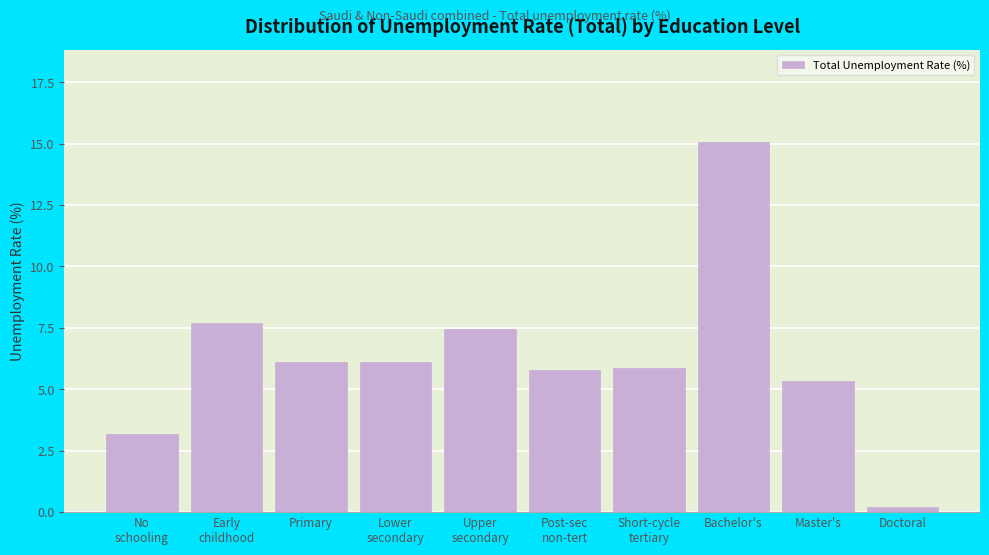

True or false: the data shows 1.1 at Master's.

False